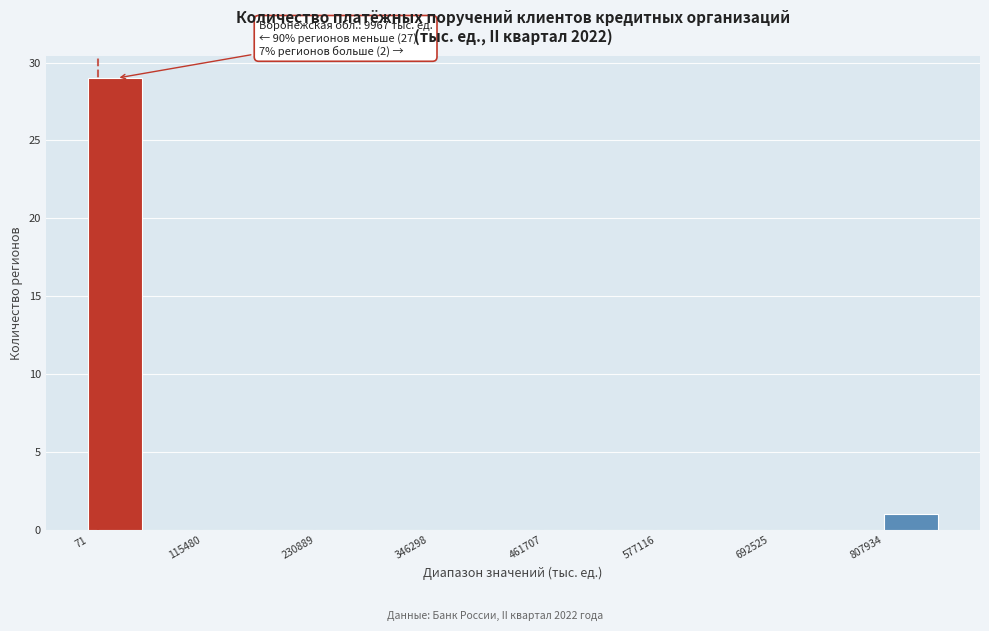

Around what value on the x-axis is the tallest bar? Give the approximate position of its centre, as read against the axis.

20000